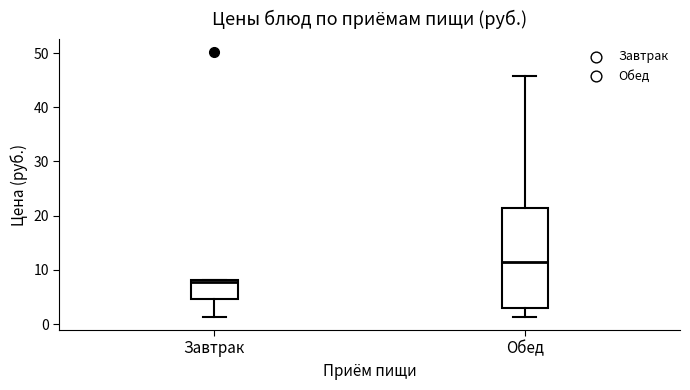

Comparing the boxes themselves (not the whiskers), which one is the tallest?

Обед